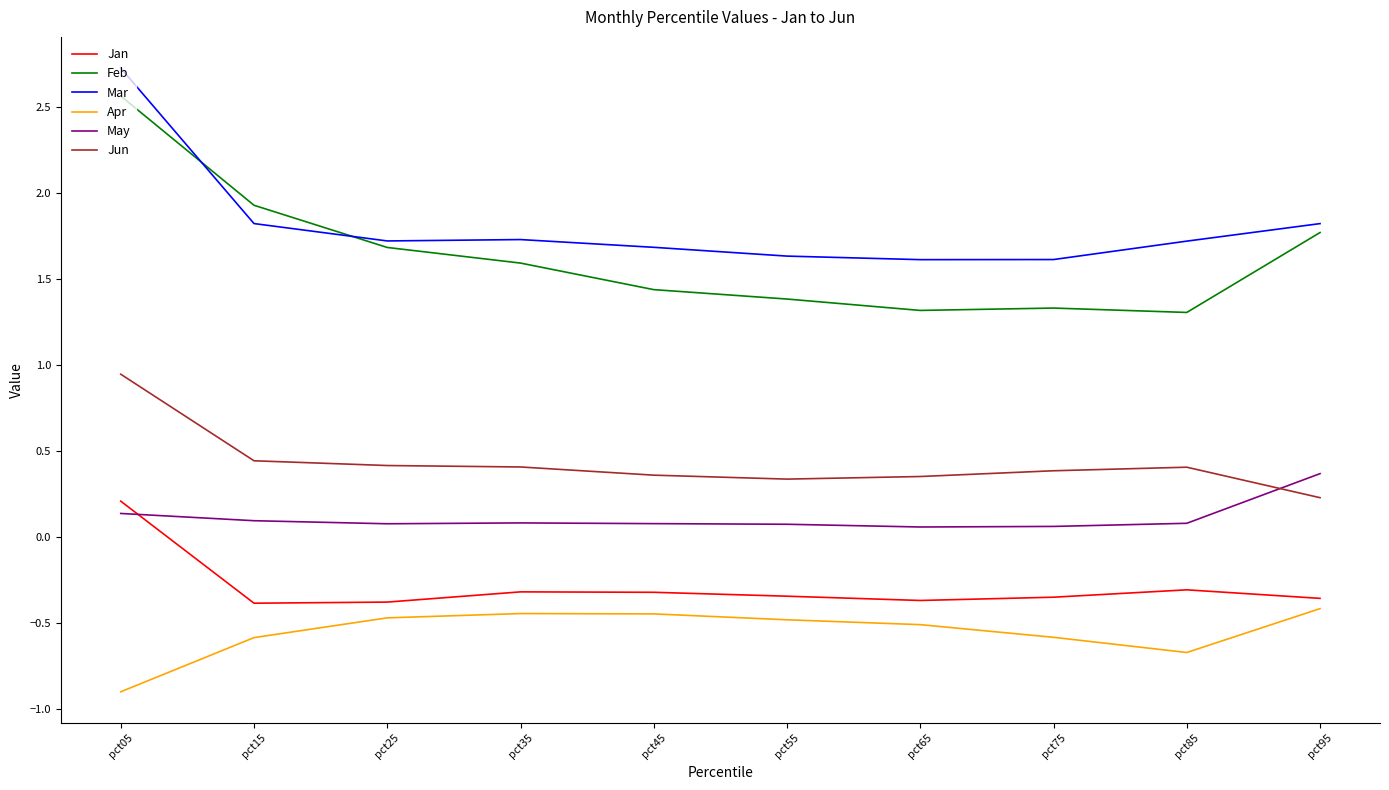

True or false: Jan and Apr intersect in this chart.

False